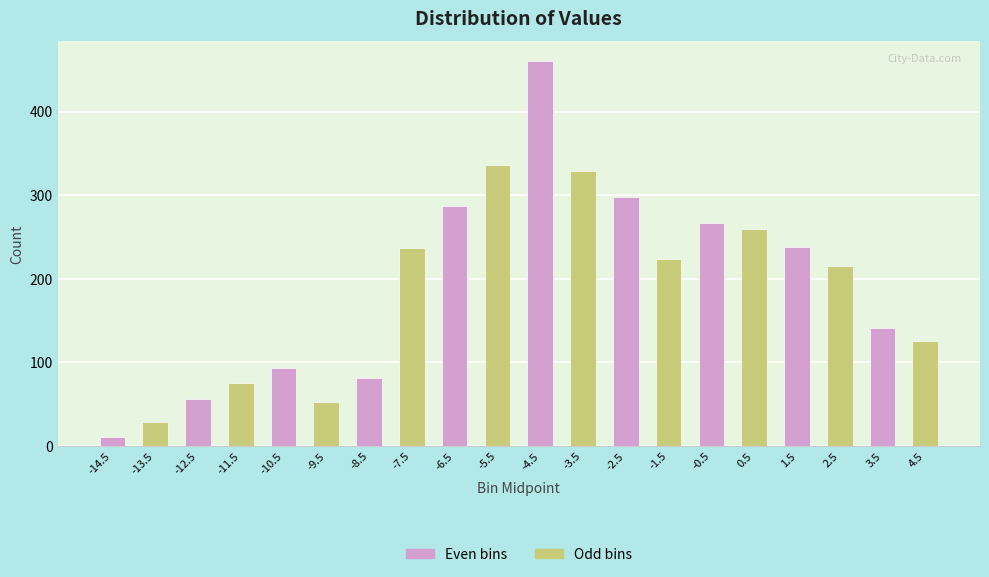

Which category has the lowest value across all series?

-14.5